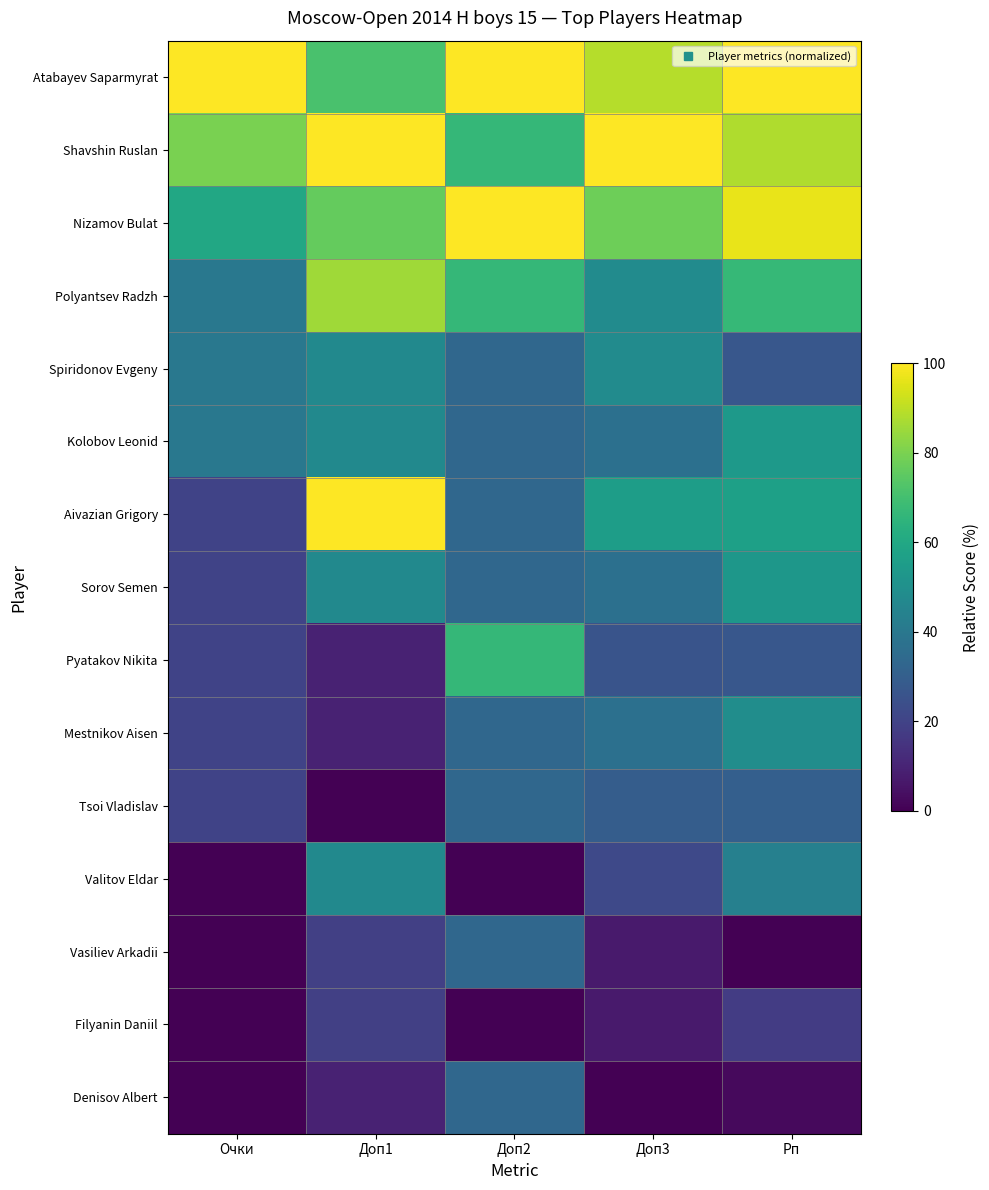

Which series changed the most between Доп1 and Рп?

Aivazian Grigory